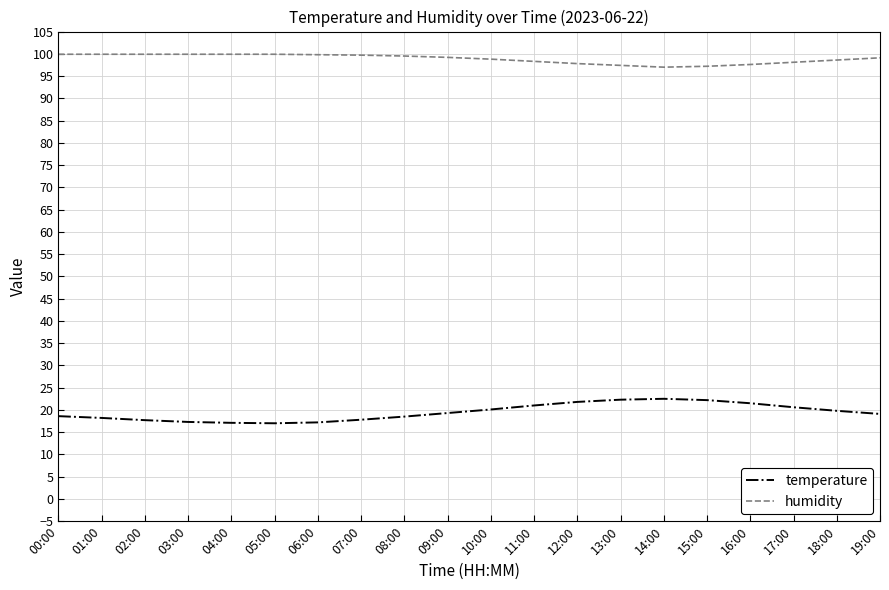

What is the difference between the maximum and minimum values in the humidity series?

2.9